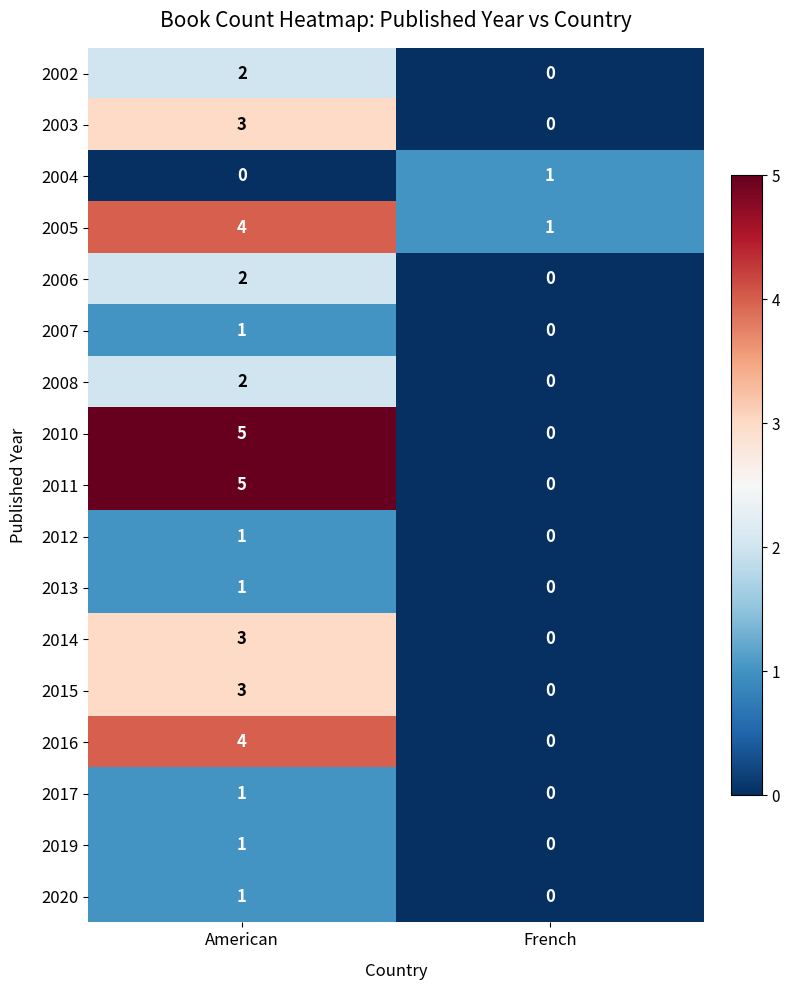

The 2016 series shows 6 at American. True or false?

False